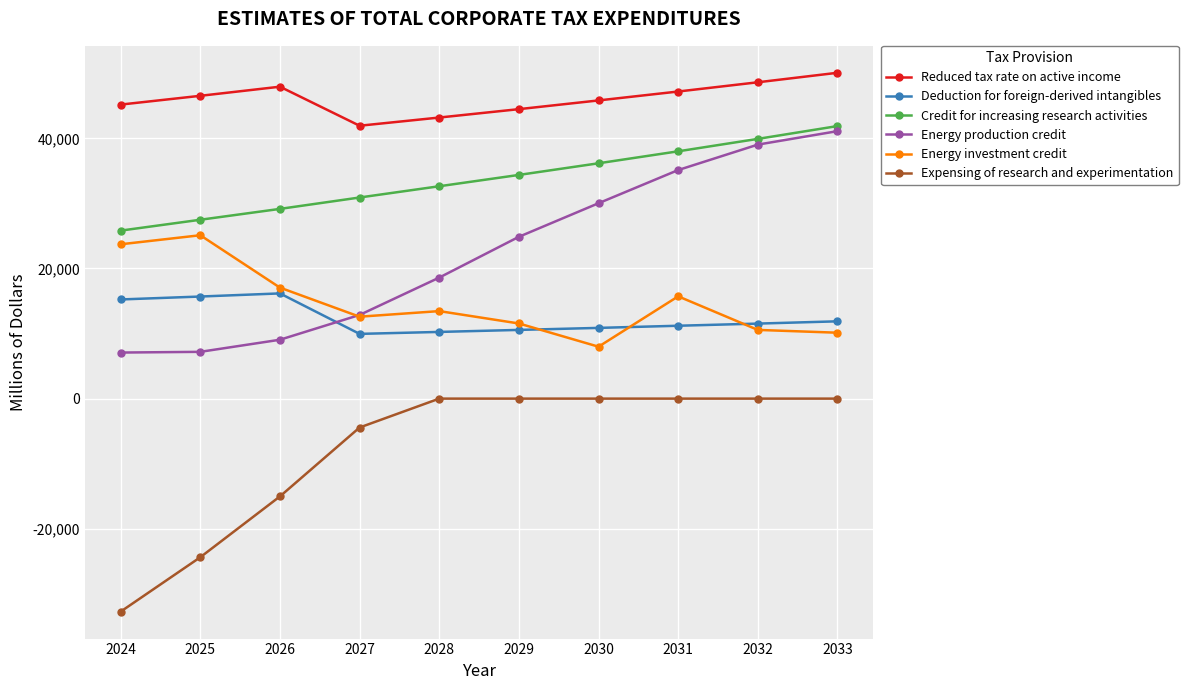

What value does the Credit for increasing research activities series have at 2028, to the nearest 50?

32650